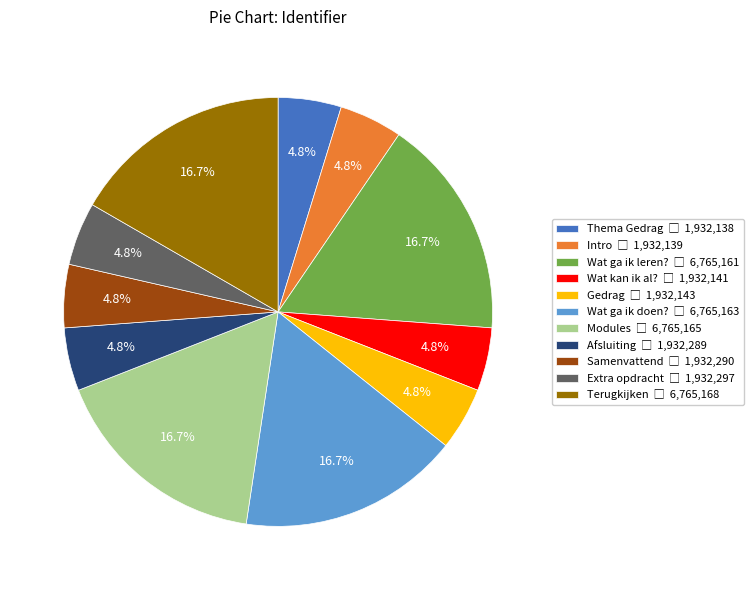

Is there a majority slice in this chart?

No